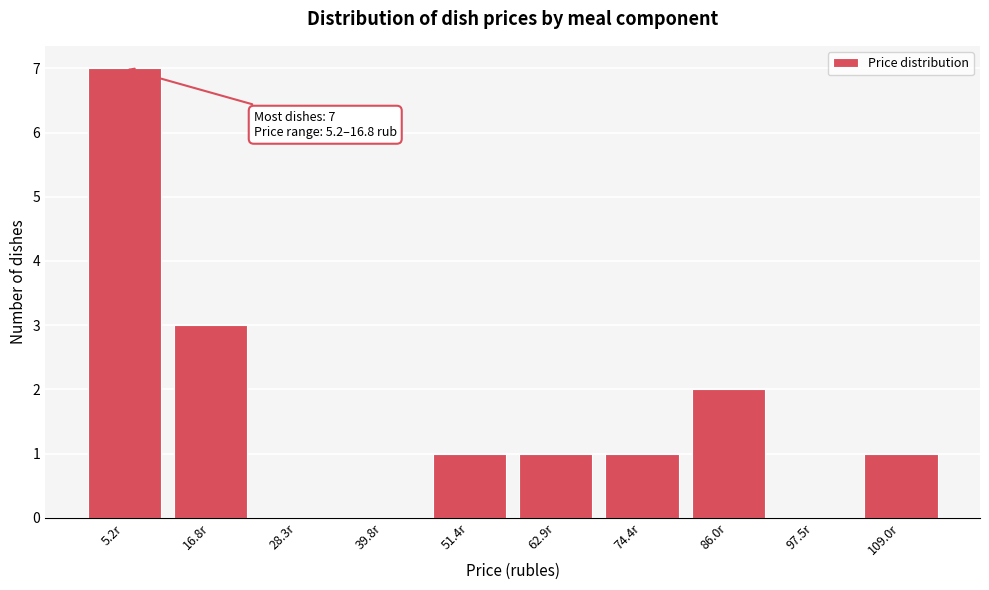

Reading right to left, transcribe all the data shown in this chart.

109.0r=1	97.5r=0	86.0r=2	74.4r=1	62.9r=1	51.4r=1	39.8r=0	28.3r=0	16.8r=3	5.2r=7